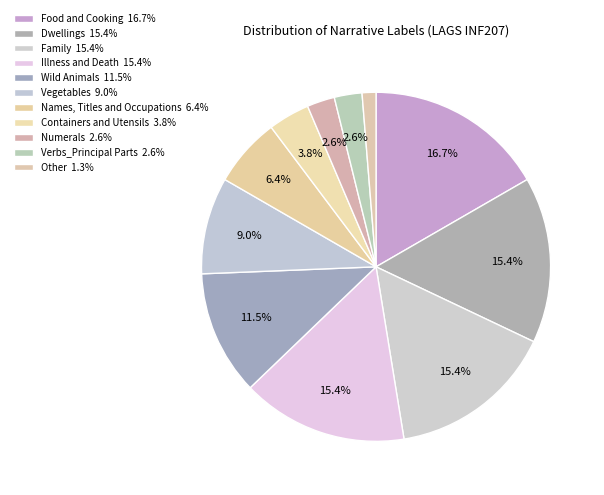

The Numerals slice represents 3% of the pie. True or false?

True